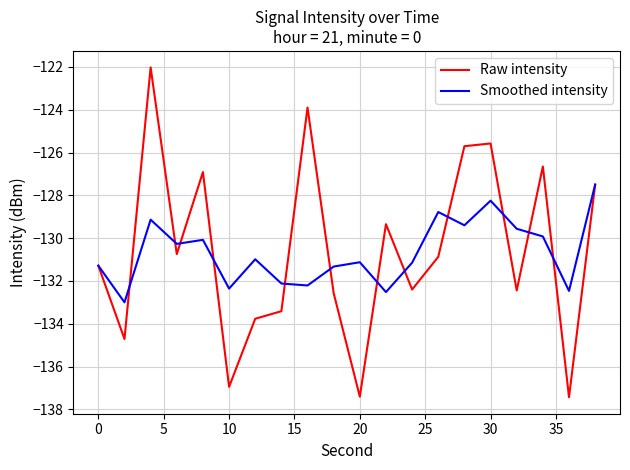

What is the greatest value displayed?

-122.0